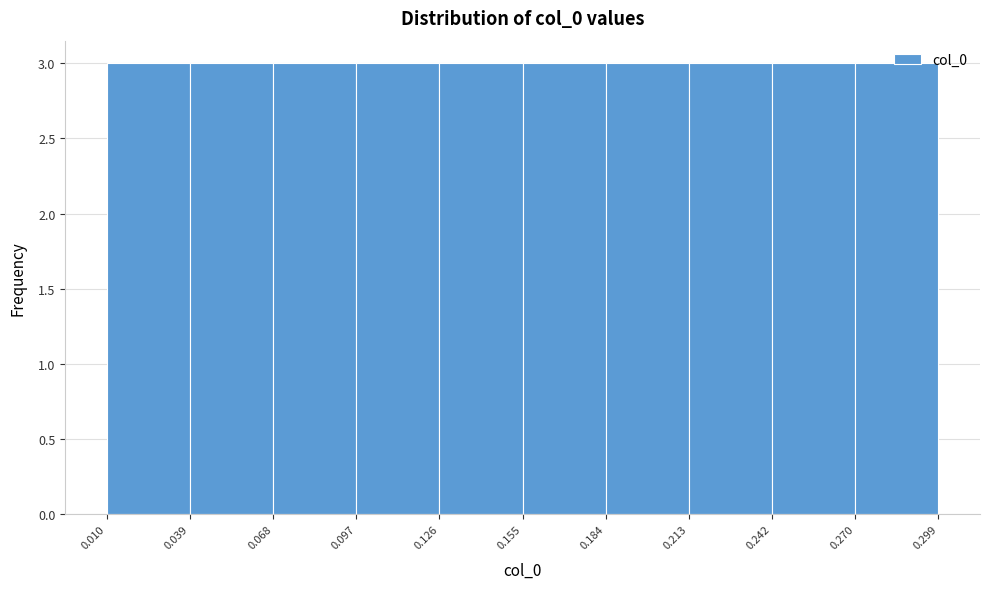

Reading left to right, list every bar in this chart as the range it spans on the x-axis followed by its height. The values are not printed on the chart, so give them approximately, as read against the axis.

0.010 to 0.039: 3
0.039 to 0.068: 3
0.068 to 0.097: 3
0.097 to 0.126: 3
0.126 to 0.155: 3
0.155 to 0.184: 3
0.184 to 0.213: 3
0.213 to 0.242: 3
0.242 to 0.270: 3
0.270 to 0.299: 3